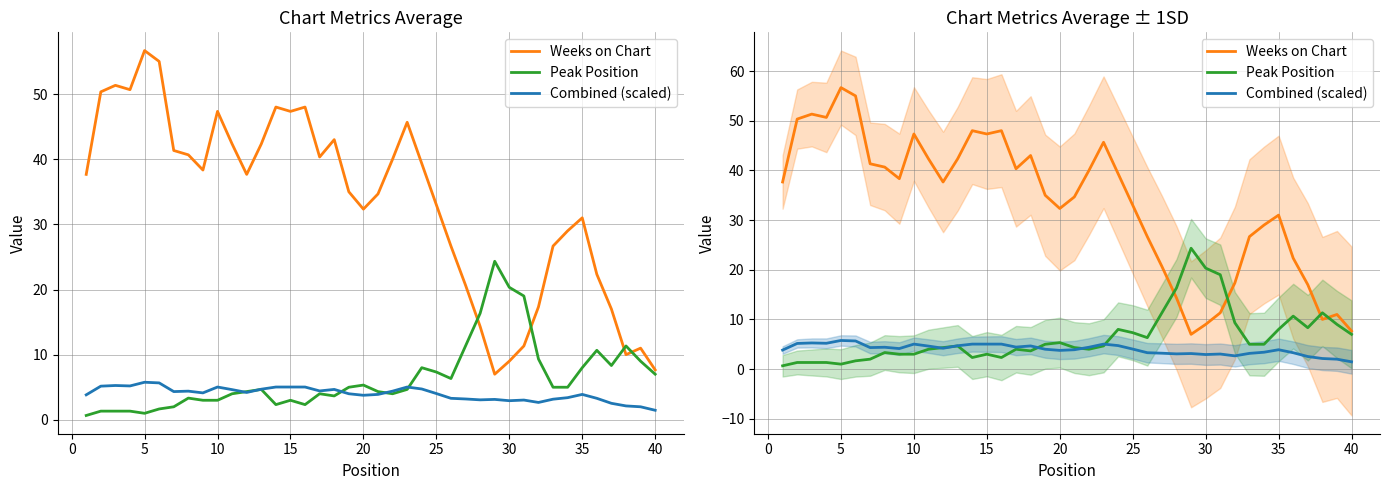

How many data points in Peak Position are above 4?

23